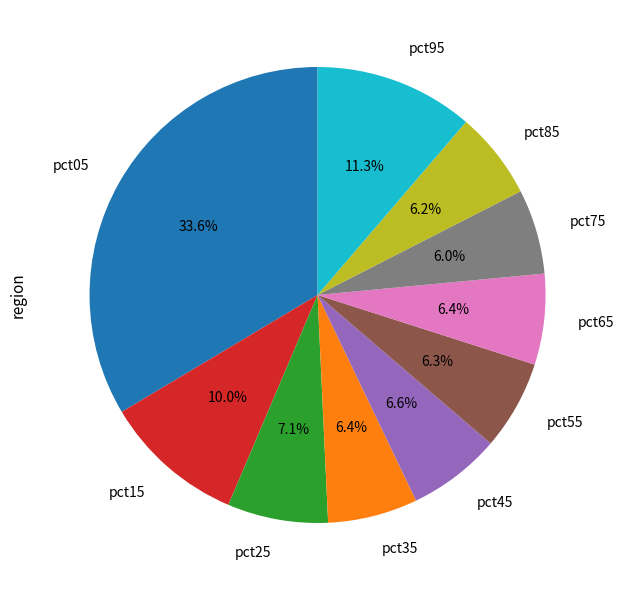

Which slice is the largest?

pct05